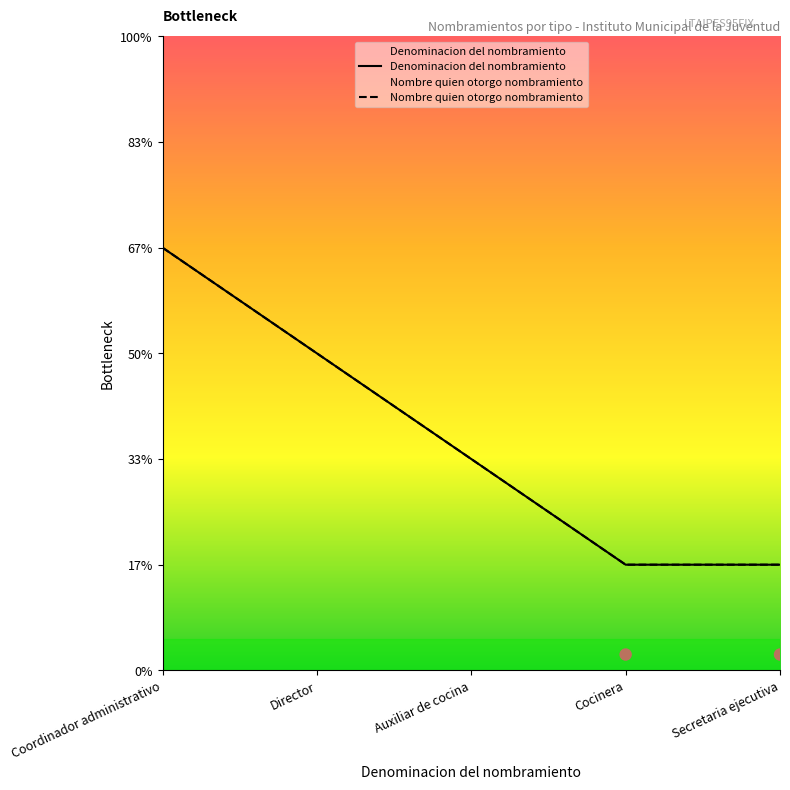

What are all the series names shown in the legend?

Denominacion del nombramiento, Nombre quien otorgo nombramiento